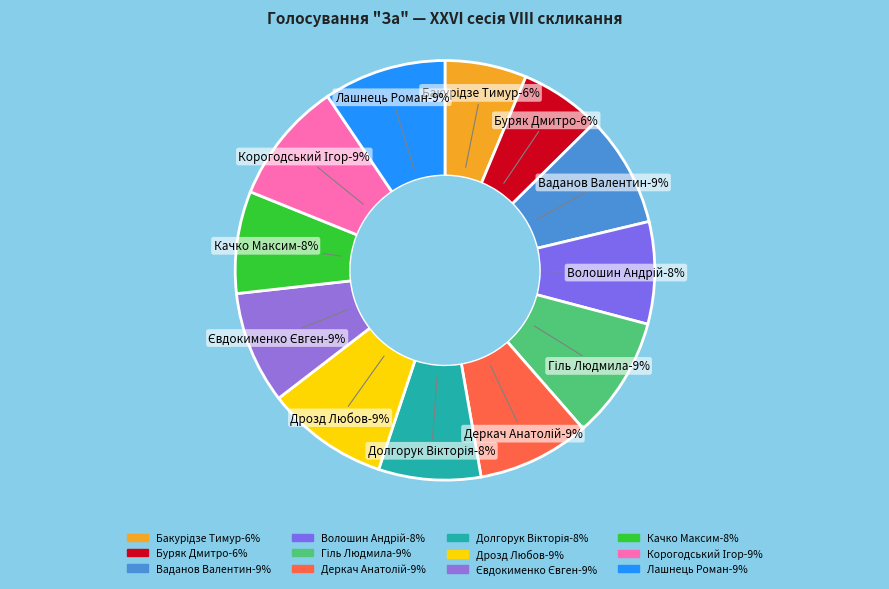

To the nearest percent, what percentage of the pie is Бакурідзе Тимур?

6%